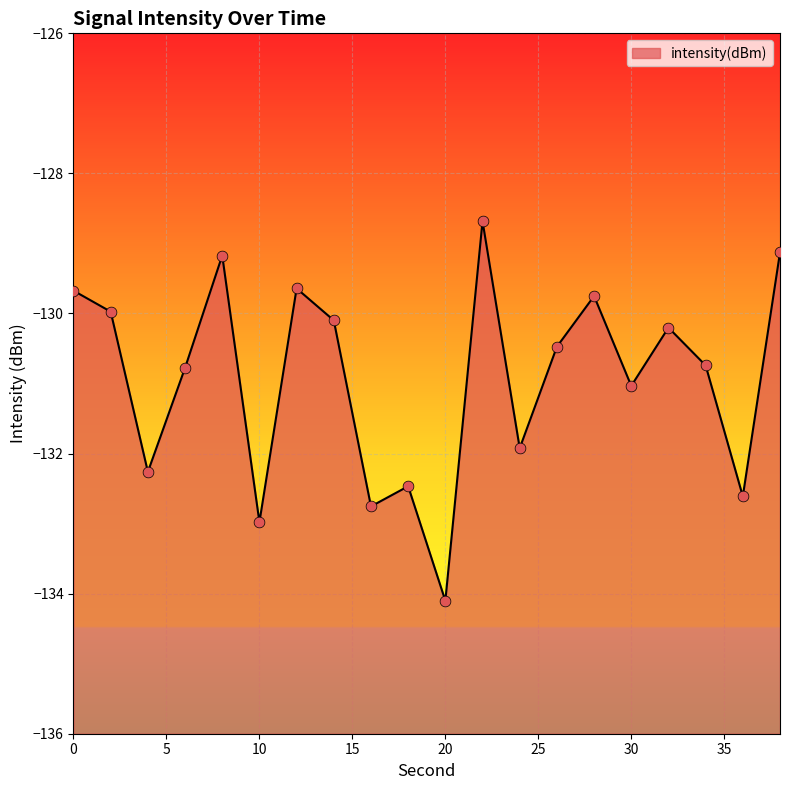

What is the change in value from 2 to 24?

-1.9